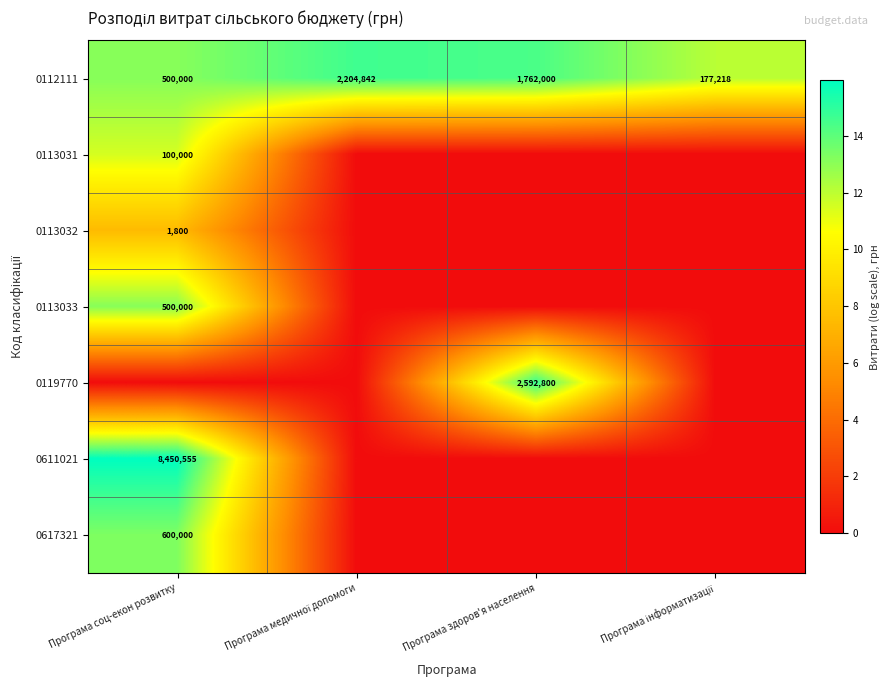

What is the difference between the maximum and second lowest values in the 0112111 series?

1704842